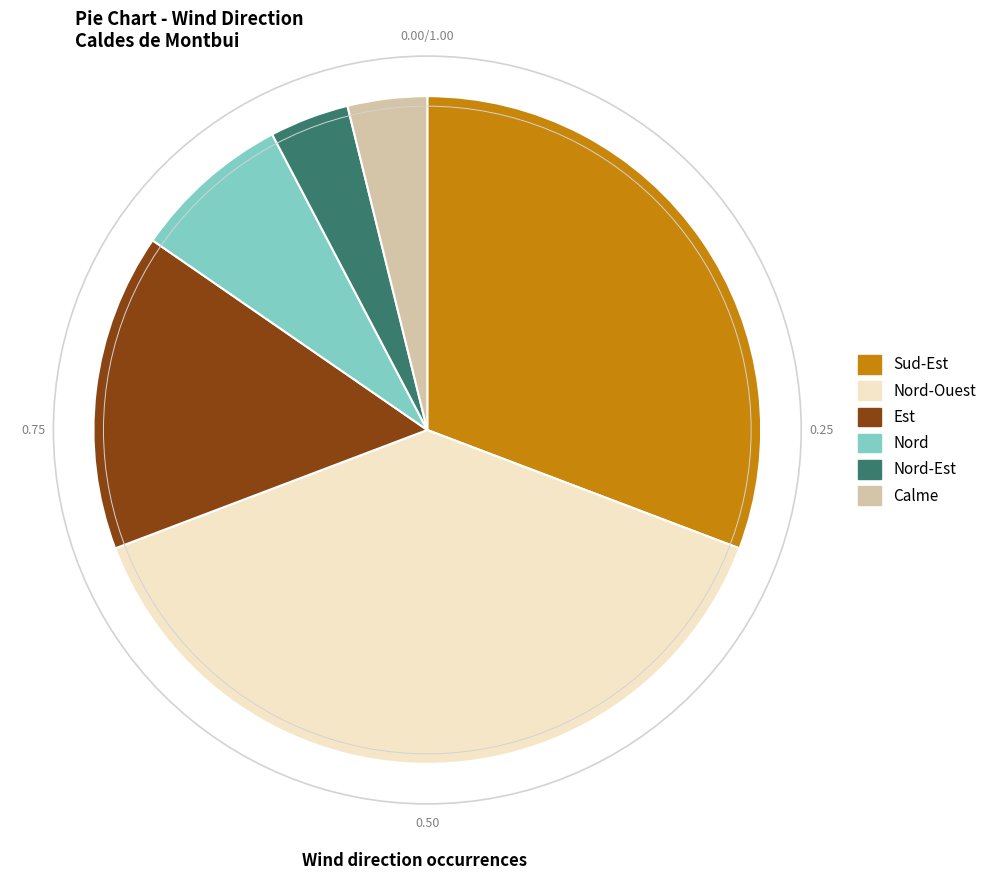

Combined, do Nord and Sud-Est account for over 50%?

No